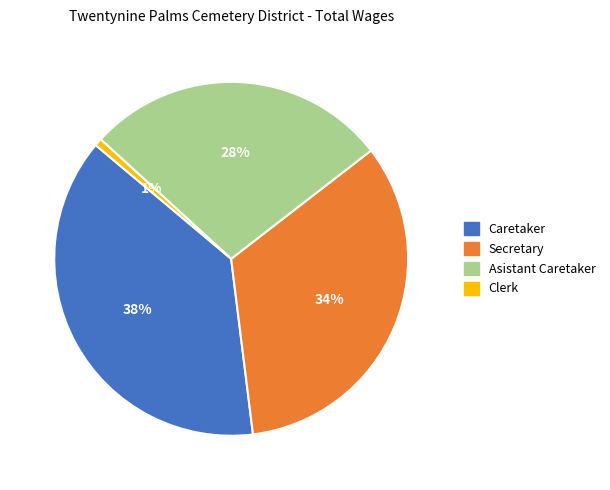

Rank the categories by value from highest to lowest.

Caretaker, Secretary, Asistant Caretaker, Clerk